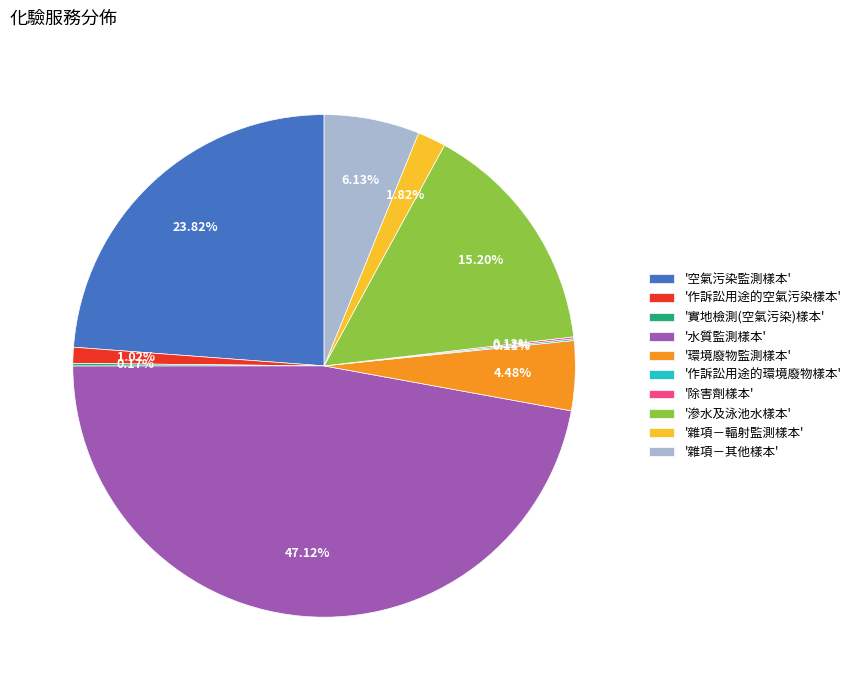

Is there a majority slice in this chart?

No